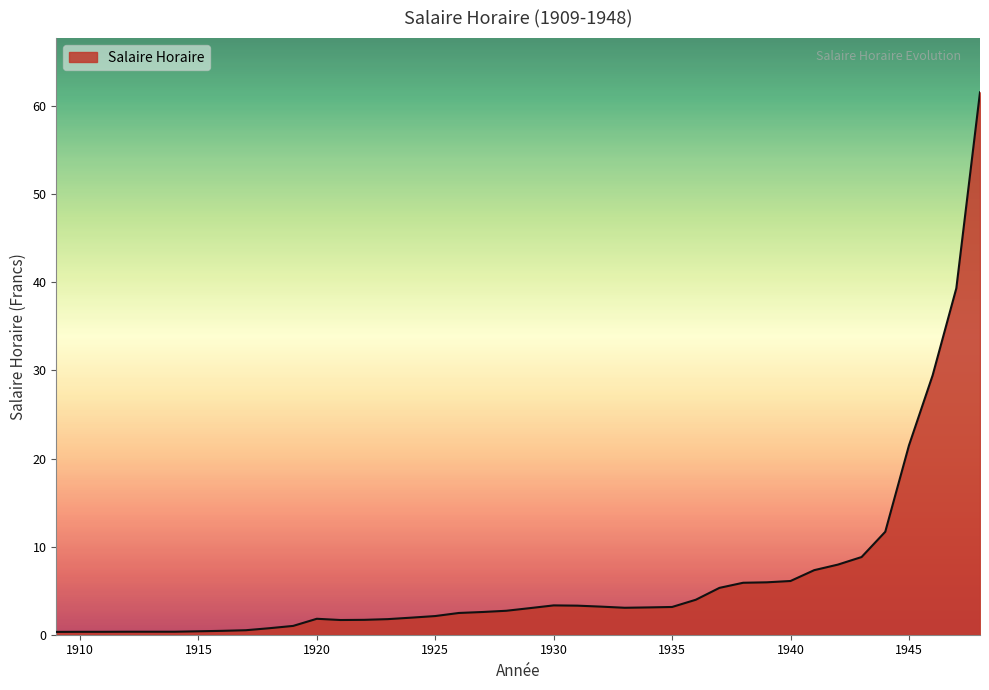

Rank the categories by value from lowest to highest.

1909, 1910, 1911, 1912, 1913, 1914, 1915, 1916, 1917, 1918, 1919, 1921, 1922, 1923, 1920, 1924, 1925, 1926, 1927, 1928, 1929, 1933, 1934, 1935, 1932, 1931, 1930, 1936, 1937, 1938, 1939, 1940, 1941, 1942, 1943, 1944, 1945, 1946, 1947, 1948